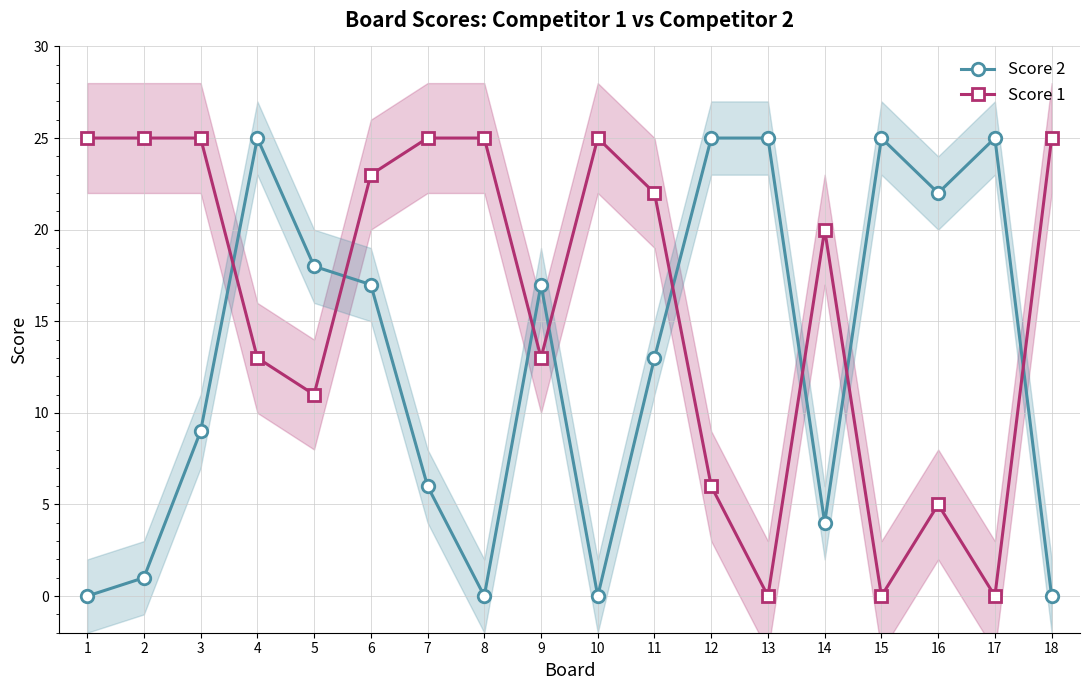

Does the chart have visible grid lines?

Yes